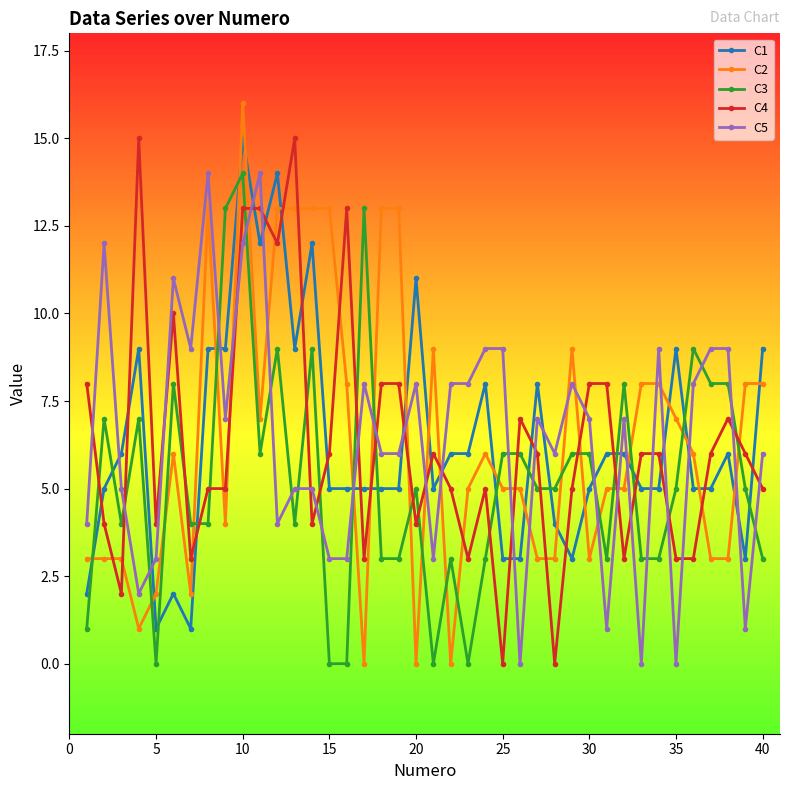

Reading left to right, transcribe all the data shown in this chart.

C1: 2	5	6	9	1	2	1	9	9	15	12	14	9	12	5	5	5	5	5	11	5	6	6	8	3	3	8	4	3	5	6	6	5	5	9	5	5	6	3	9
C2: 3	3	3	1	2	6	2	13	4	16	7	13	13	13	13	8	0	13	13	0	9	0	5	6	5	5	3	3	9	3	5	5	8	8	7	6	3	3	8	8
C3: 1	7	4	7	0	8	4	4	13	14	6	9	4	9	0	0	13	3	3	5	0	3	0	3	6	6	5	5	6	6	3	8	3	3	5	9	8	8	5	3
C4: 8	4	2	15	4	10	3	5	5	13	13	12	15	4	6	13	3	8	8	4	6	5	3	5	0	7	6	0	5	8	8	3	6	6	3	3	6	7	6	5
C5: 4	12	5	2	3	11	9	14	7	12	14	4	5	5	3	3	8	6	6	8	3	8	8	9	9	0	7	6	8	7	1	7	0	9	0	8	9	9	1	6